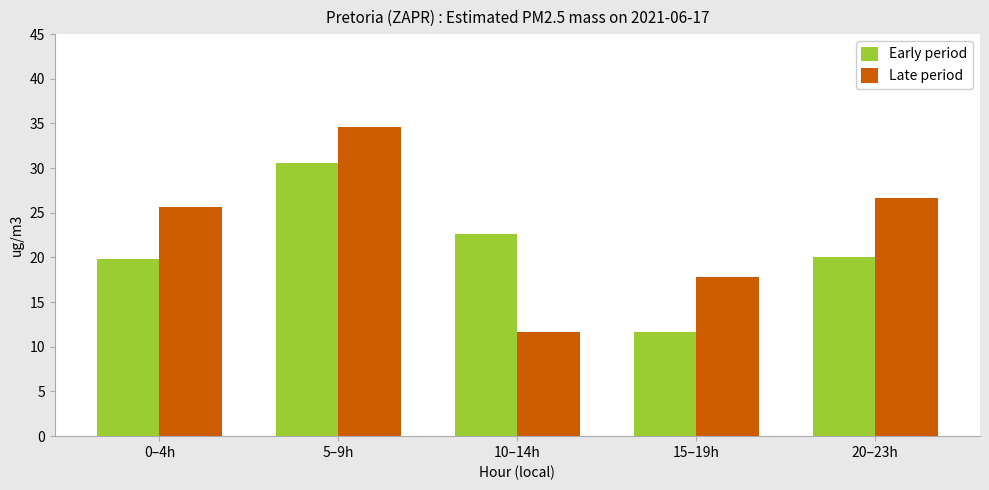

How many data points in Early period are above 20?

3